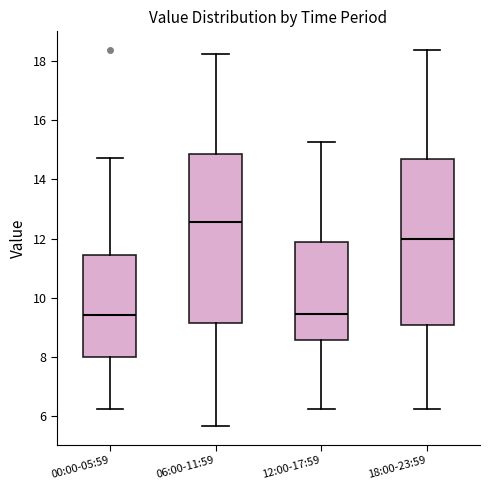

Reading left to right, transcribe this box plot: for each box, give where its median line is, the range the box spans, and where its two whiskers end, as read against the y-axis. The values are not printed on the chart, so give them approximately, as read against the axis.

00:00-05:59: median 9.4, box 8.0 to 11.4, whiskers 6.2 to 14.8
06:00-11:59: median 12.6, box 9.2 to 14.8, whiskers 5.6 to 18.2
12:00-17:59: median 9.4, box 8.6 to 11.8, whiskers 6.2 to 15.2
18:00-23:59: median 12.0, box 9.0 to 14.8, whiskers 6.2 to 18.4